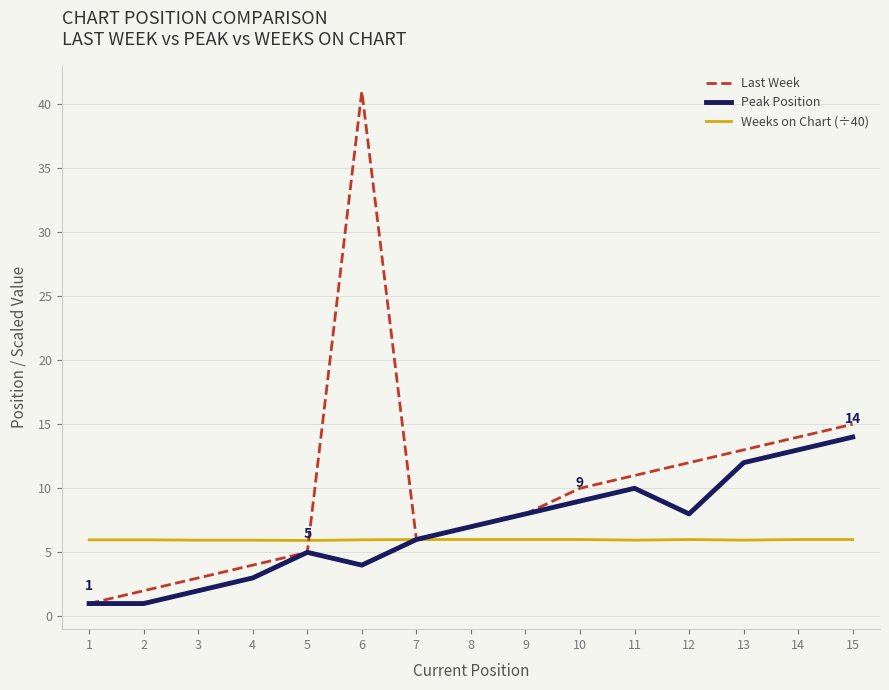

Where is Last Week nearest to the value 21?

15